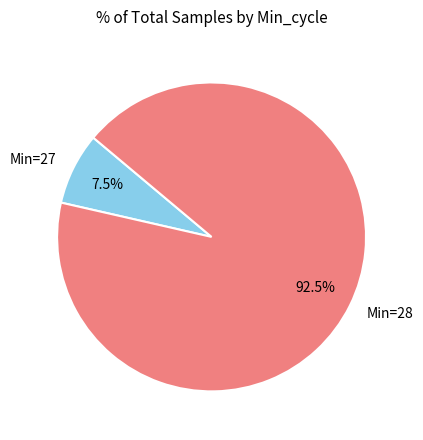

Does Min=28 account for over 50% of the chart?

Yes